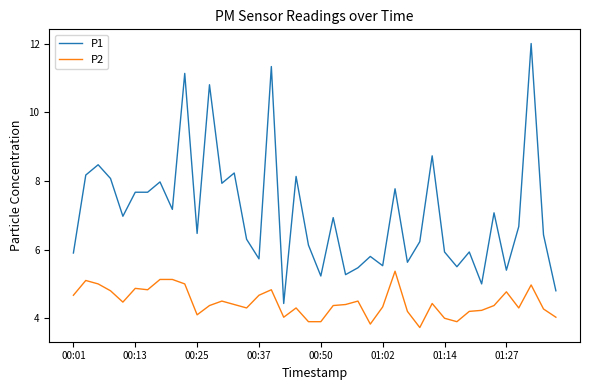

What is the difference between the maximum and minimum values in the P1 series?

7.6